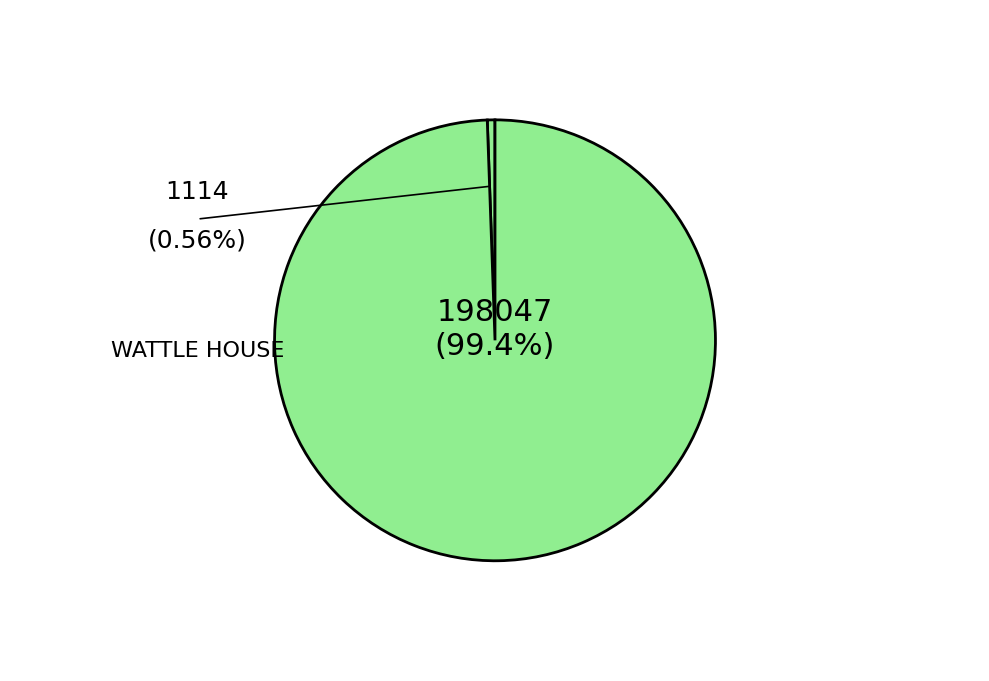

What is the change in value from WATTLE HOUSE to ST KILDA ROAD?

+196933